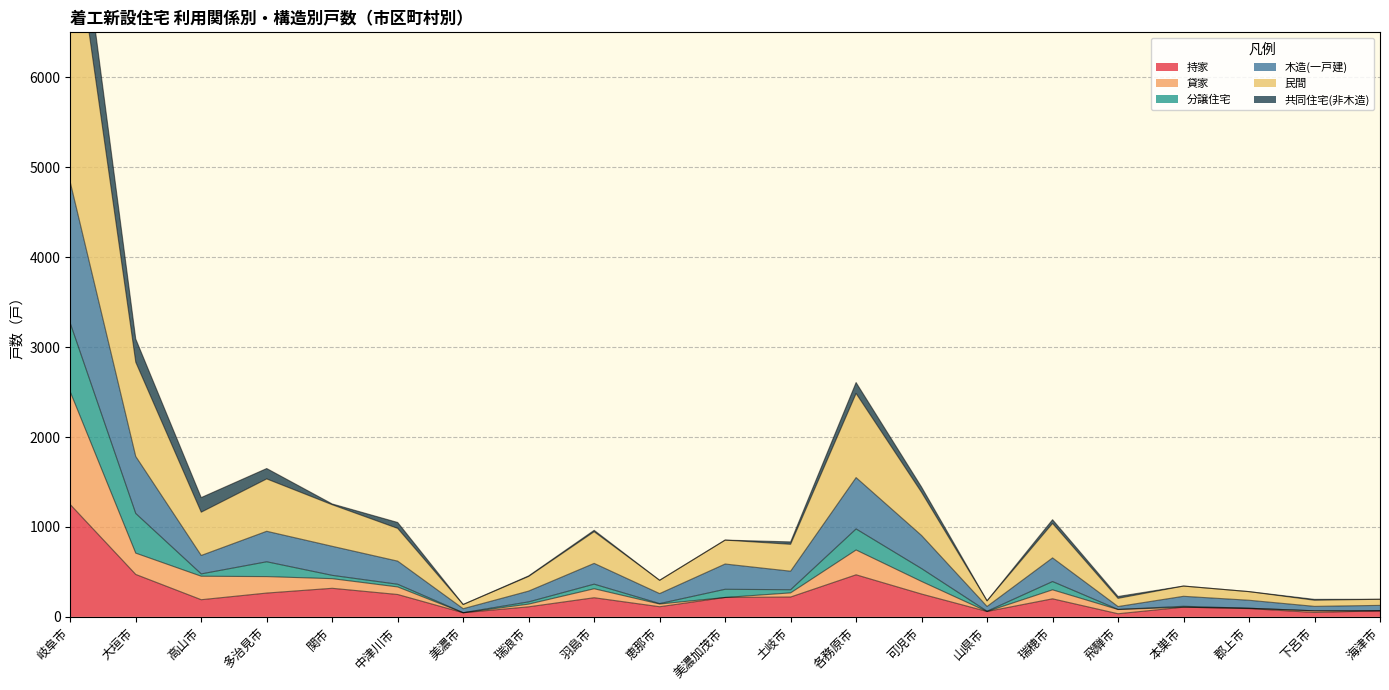

What is the difference between the 持家 values at 可児市 and 瑞穂市?

53